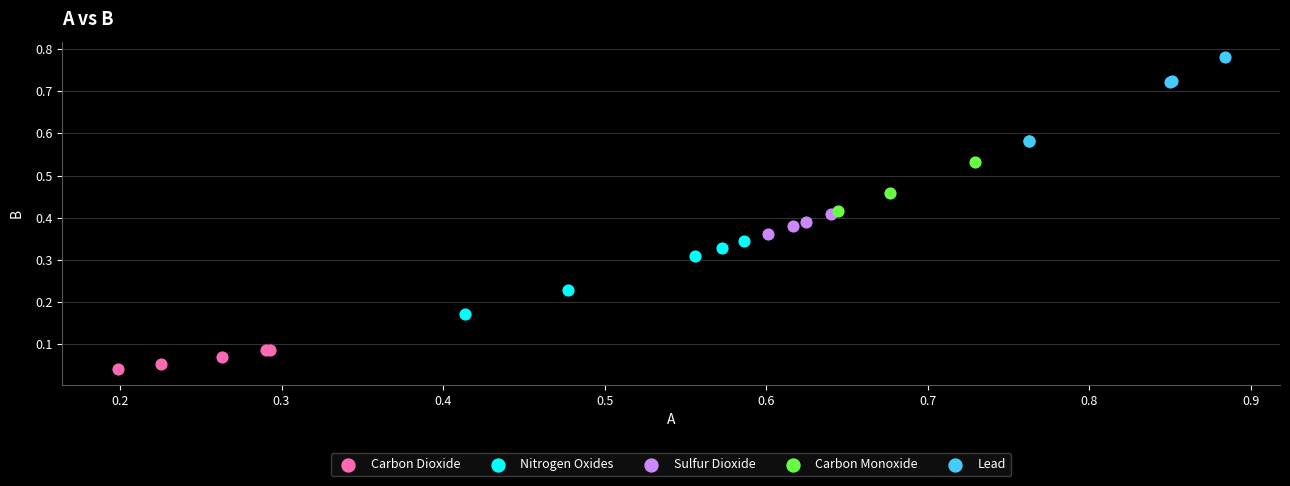

Which series has the widest spread of Y values?

Lead